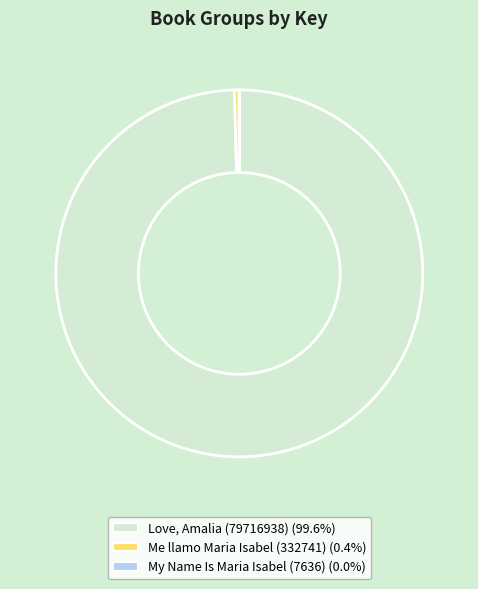

Is the sum of Me llamo Maria Isabel (332741) and Love, Amalia (79716938) greater than half?

Yes